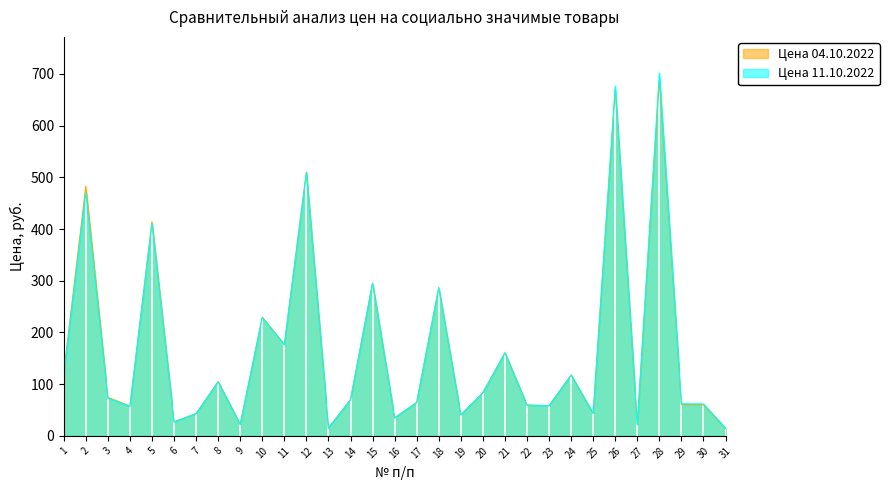

What are all the series names shown in the legend?

Цена 04.10.2022, Цена 11.10.2022